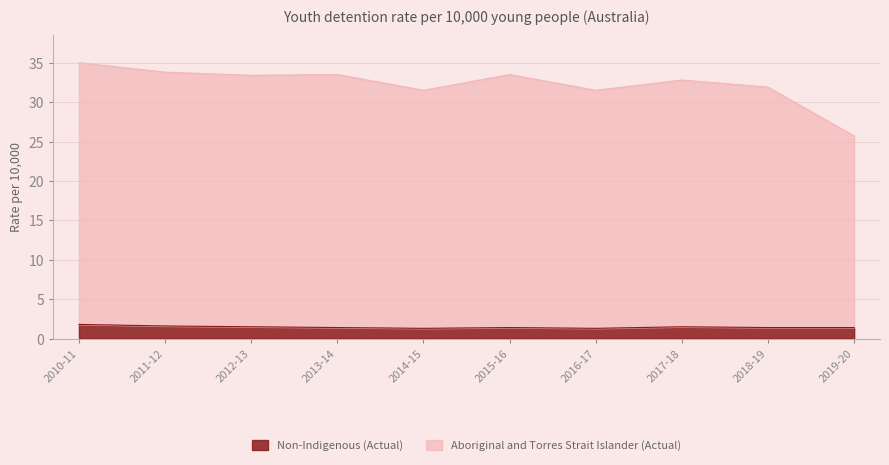

What is the difference between the second highest and second lowest values in the Aboriginal and Torres Strait Islander (Actual) series?

2.3